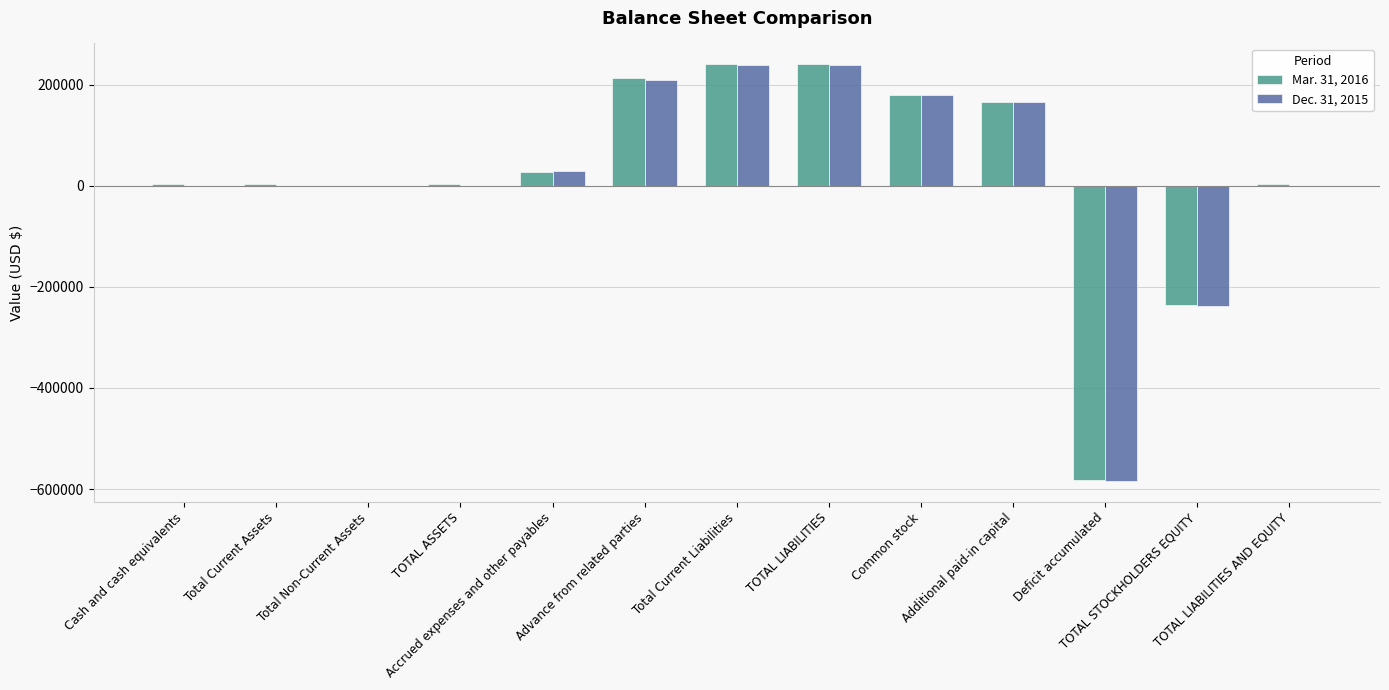

What is the greatest value displayed?

240236